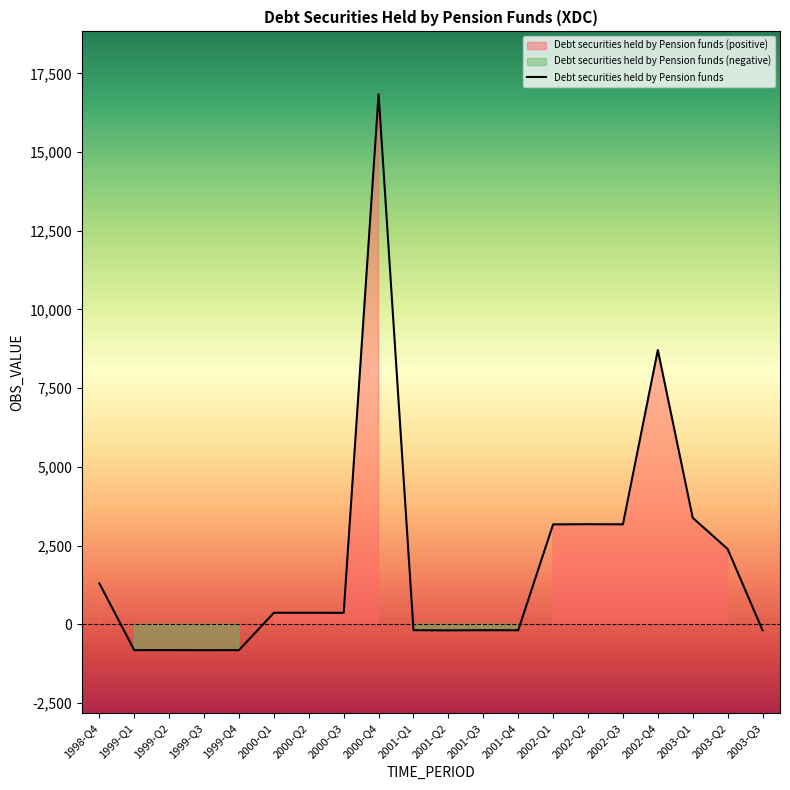

At which category does the data reach its first local valley?

1999-Q1